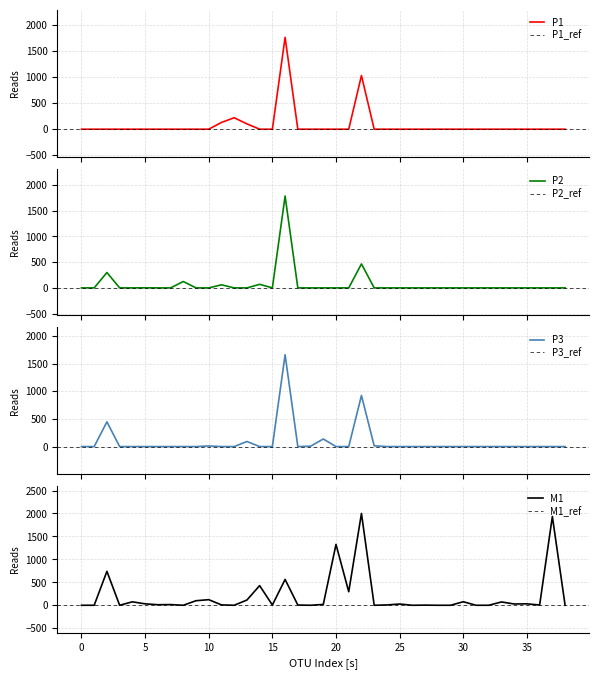

What is the sum of all M1 values?

8041